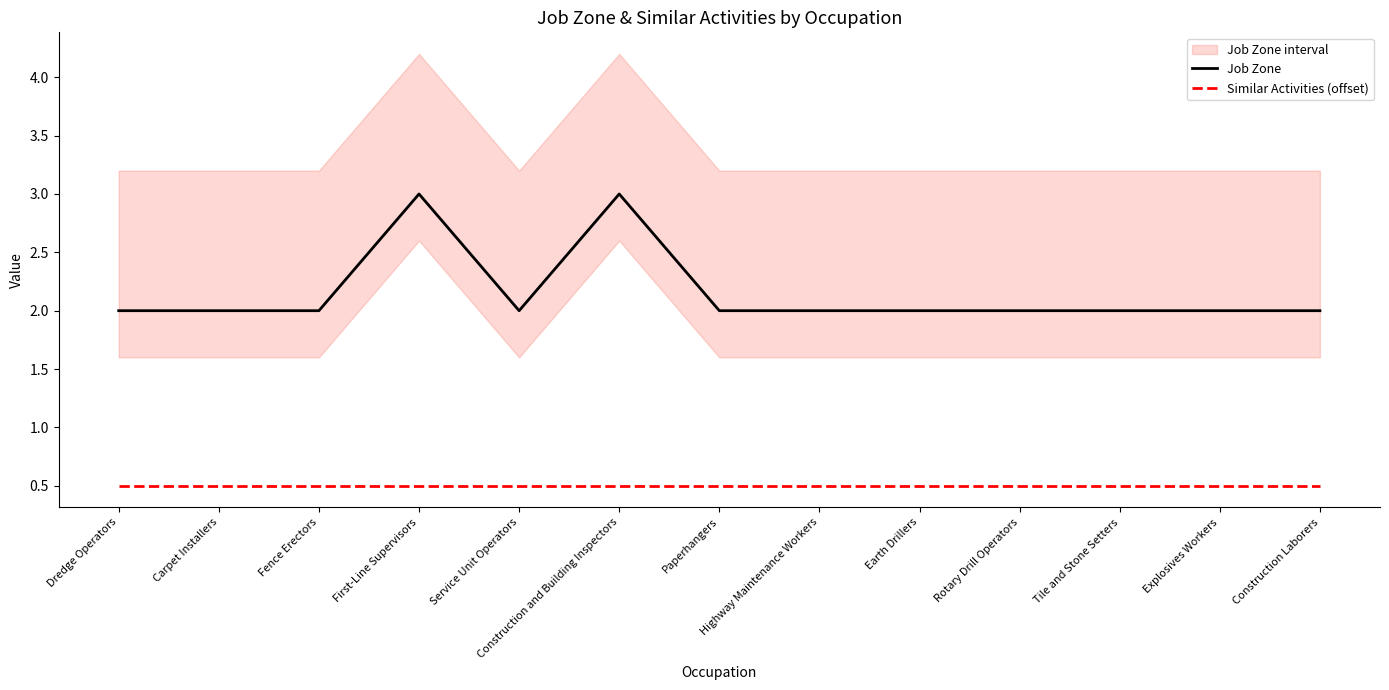

Count the Job Zone values in the range 2 to 3.

13